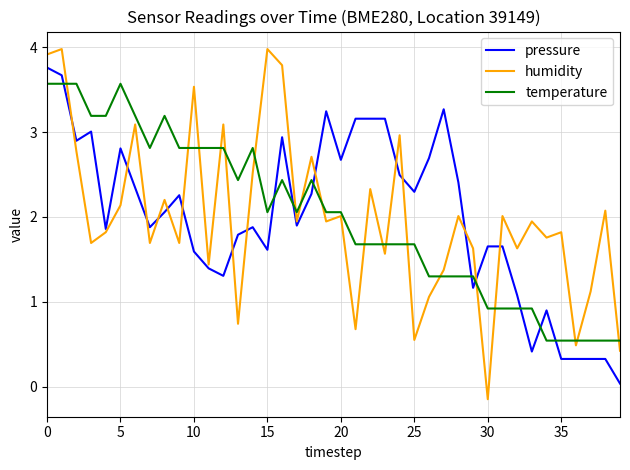

What is the greatest value displayed?

4.0